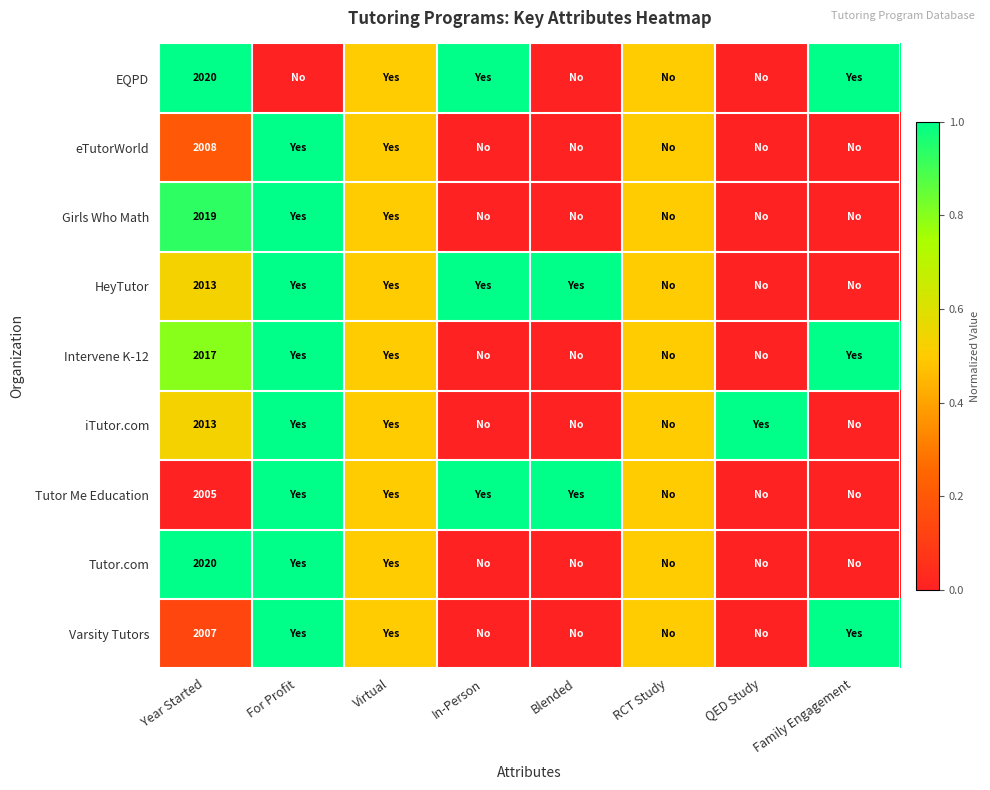

What is the total value across all series at Family Engagement?

3.0